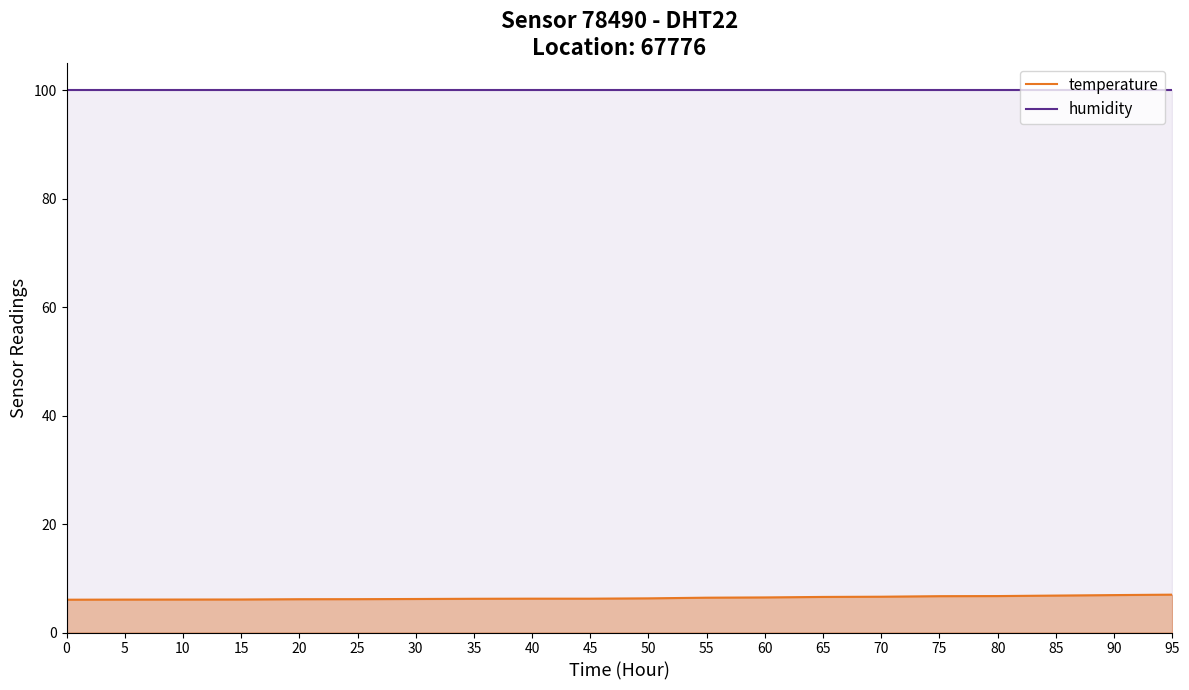

Which series changed the most between 25 and 45?

temperature